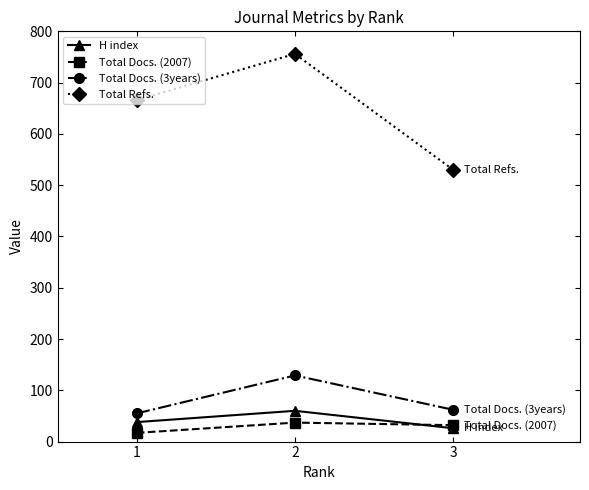

What are all the series names shown in the legend?

H index, Total Docs. (2007), Total Docs. (3years), Total Refs.